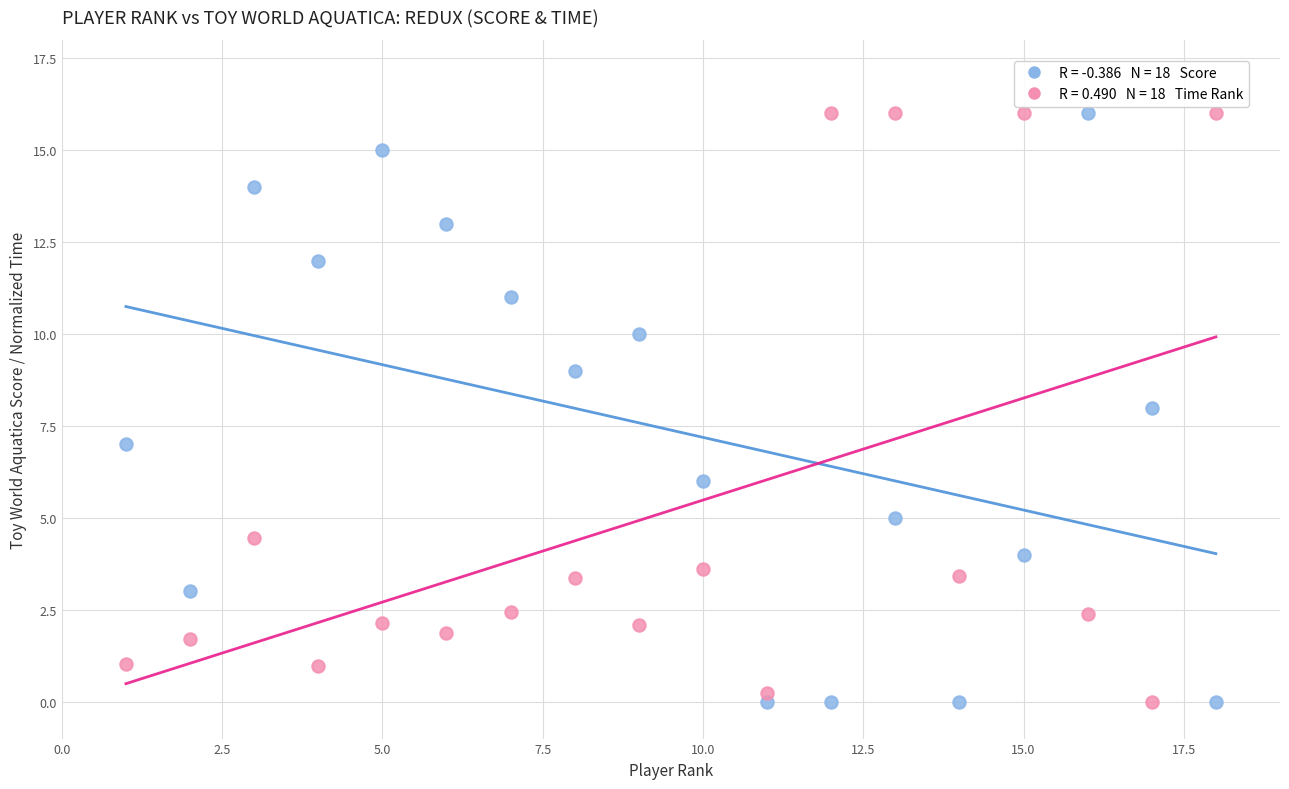

Across all data points, what is the range of X values (max minus min)?

17.0